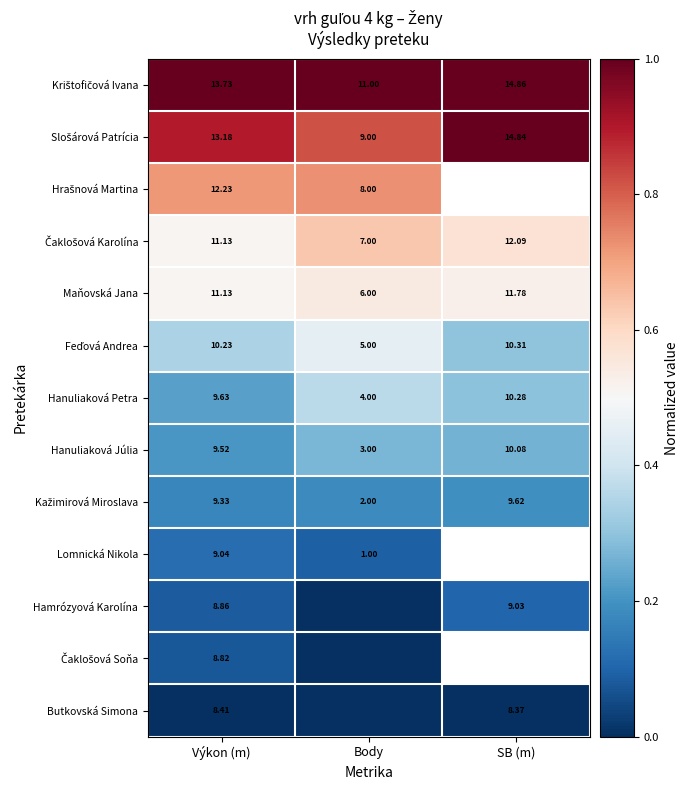

At which category does the chart reach its peak across all series?

Výkon (m)